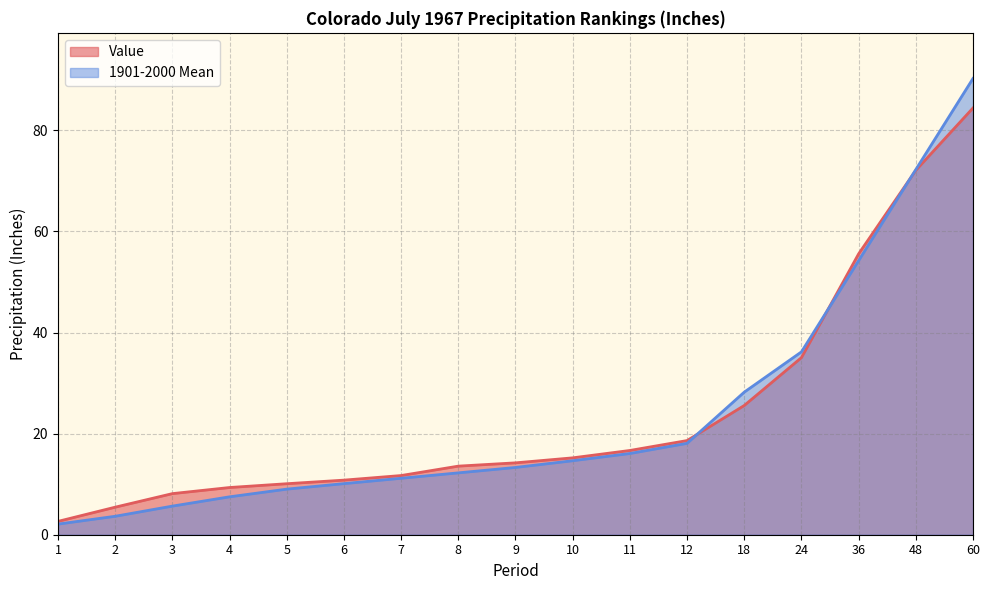

True or false: Value has a value of 84.4 at 60.

True